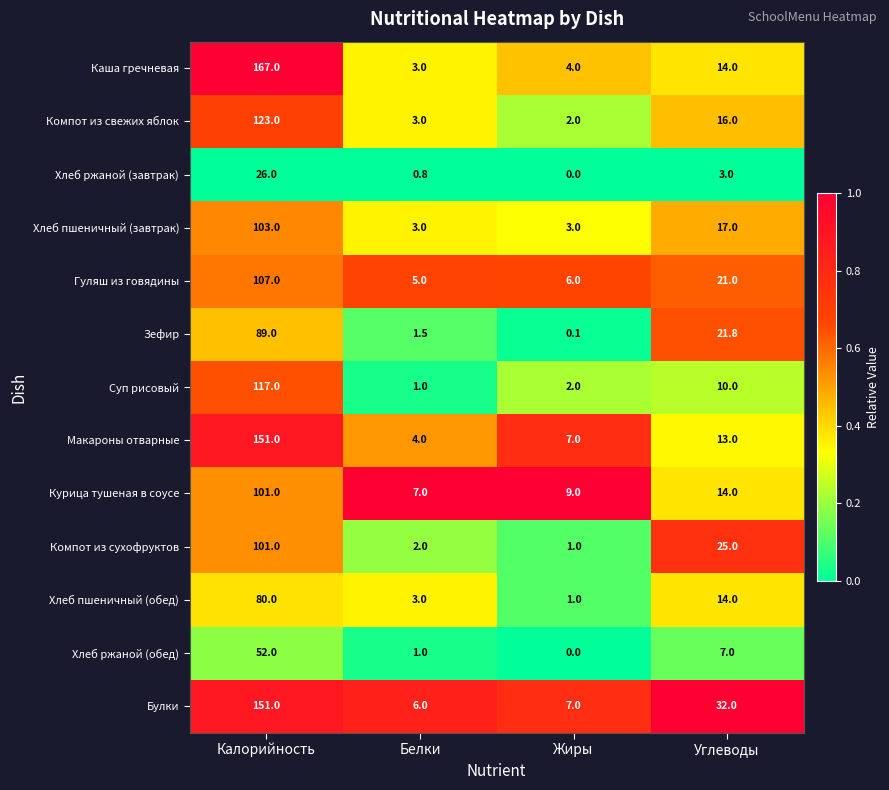

What is the maximum value shown in the chart?

167.0